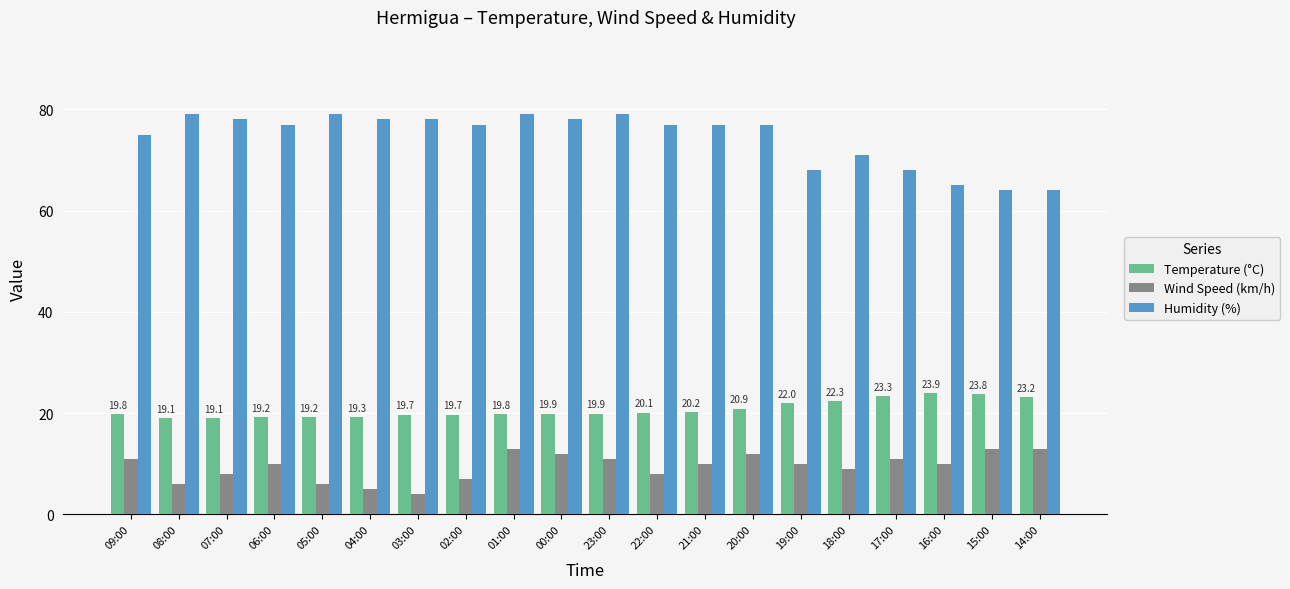

What is the maximum value shown in the chart?

79.0